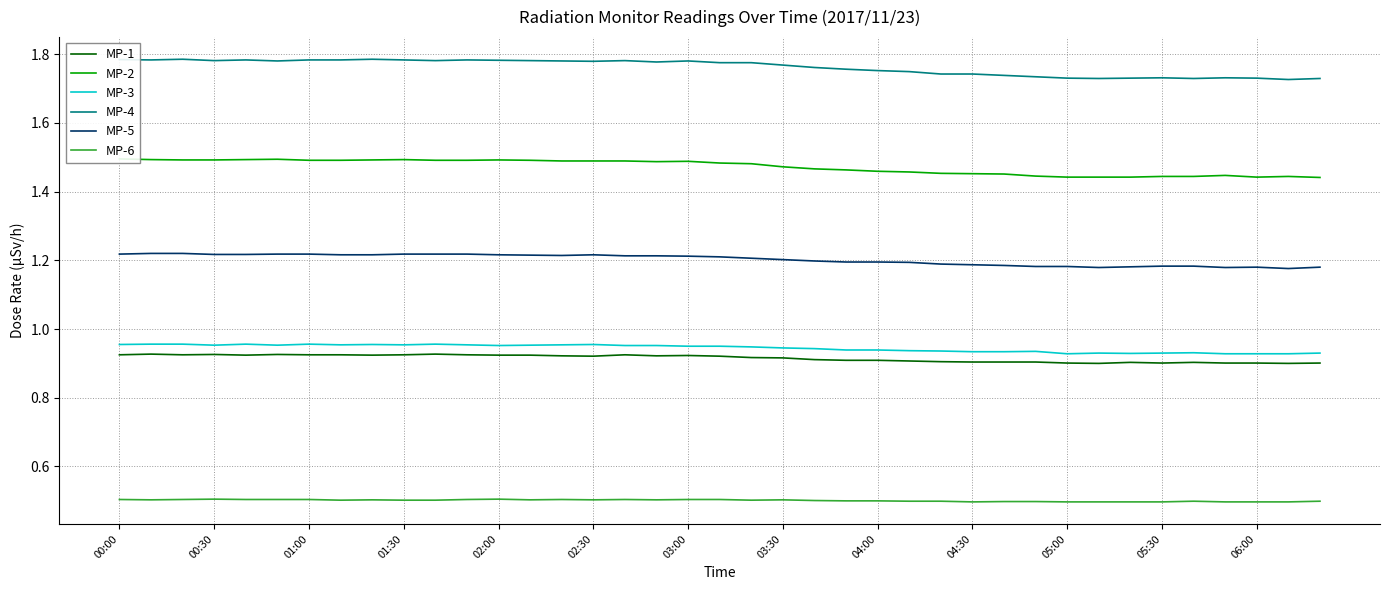

True or false: MP-4 and MP-3 cross at least once.

False